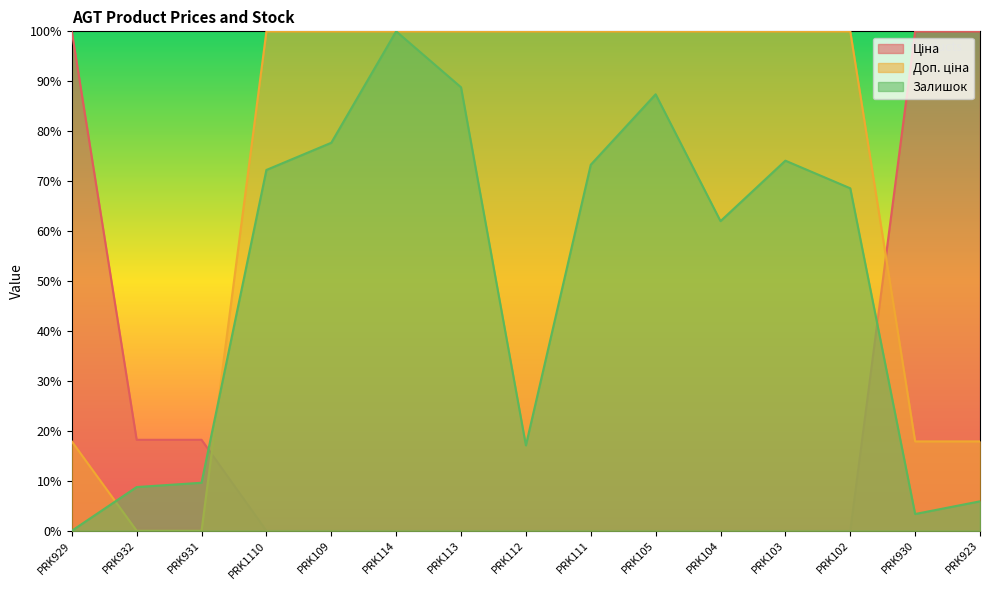

Rank the series by their maximum value, from highest to lowest.

Ціна, Доп. ціна, Залишок